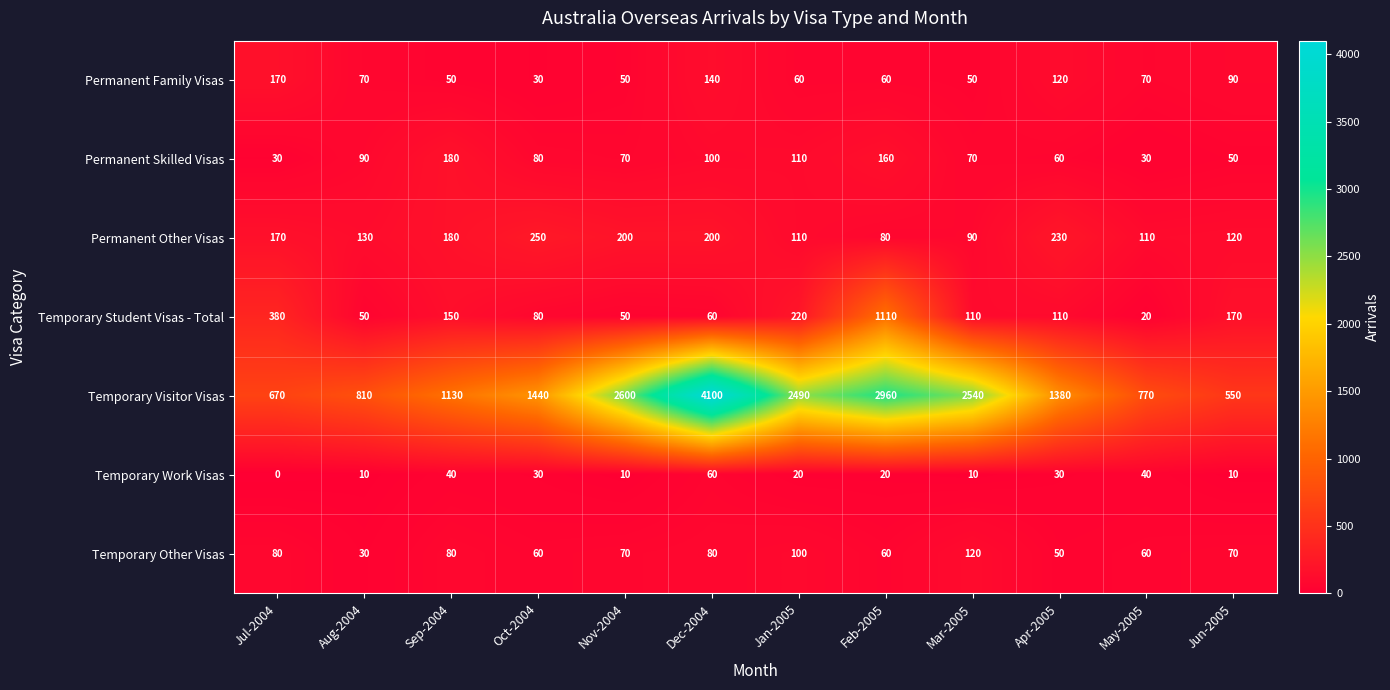

Count the number of categories in the chart.

12